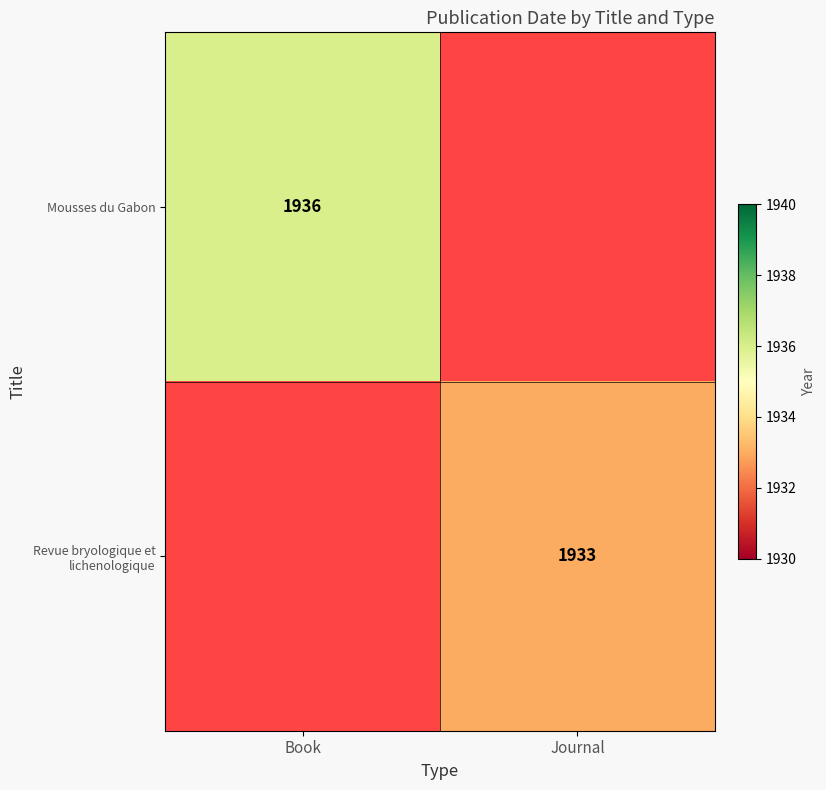

Which category has the highest value across all series?

Book